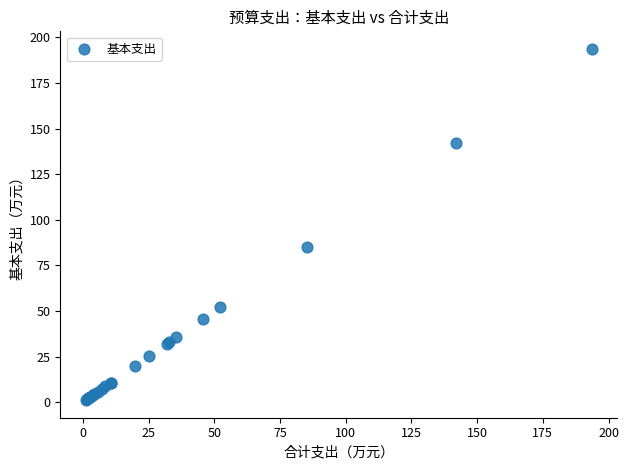

What Y value in the scatter plot is closest to 97?

85.3